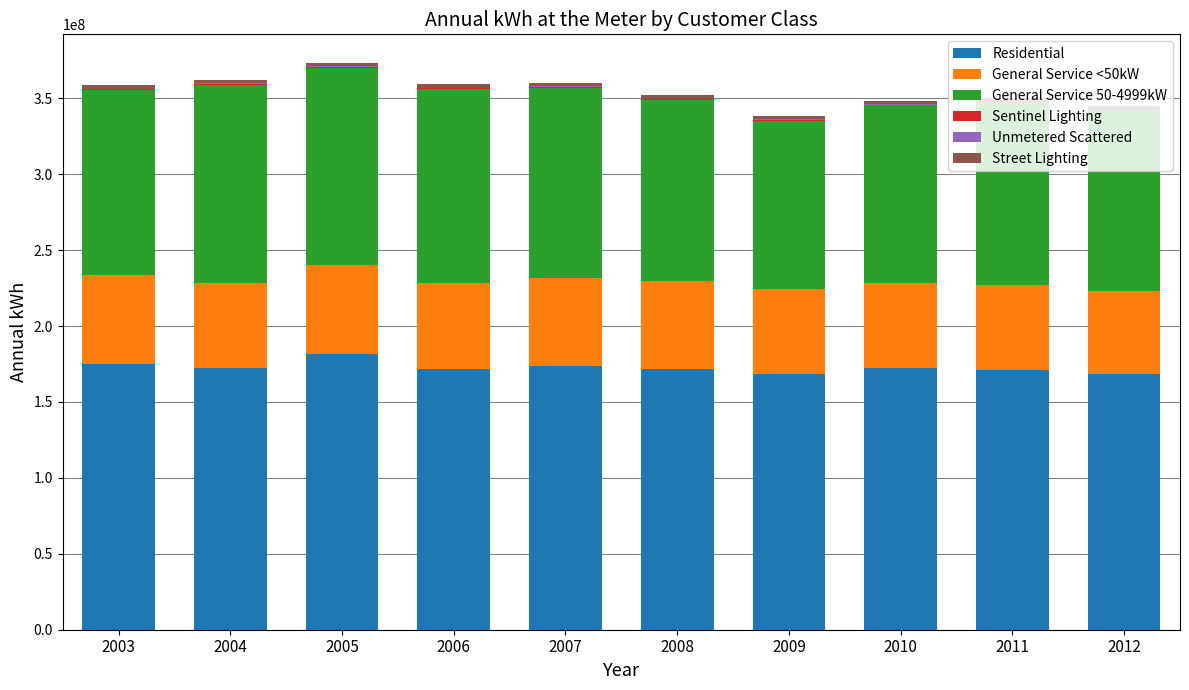

The value of Residential at 2003 is 251744902. True or false?

False